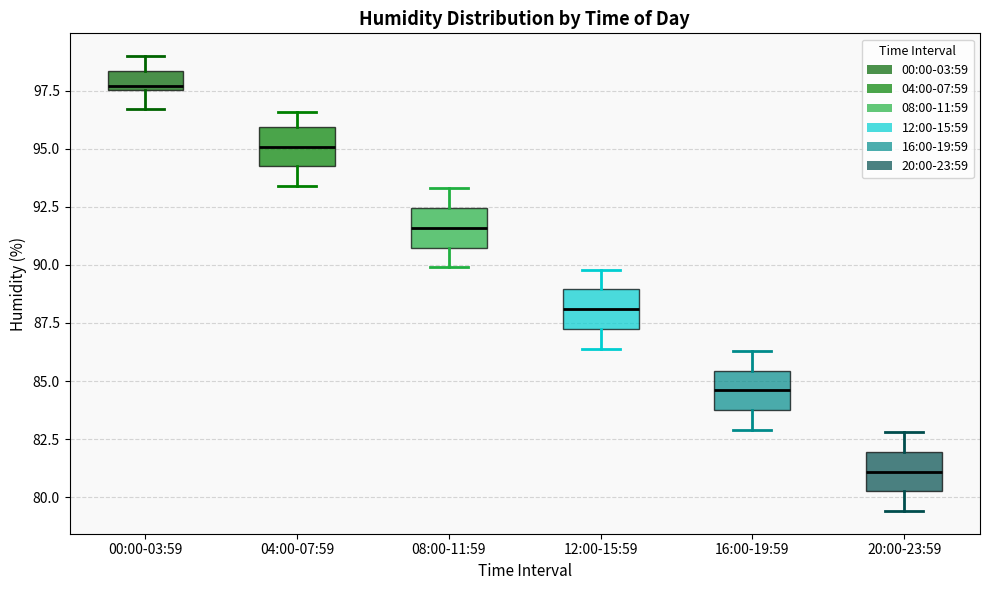

Which box's median line is the lowest?

20:00-23:59